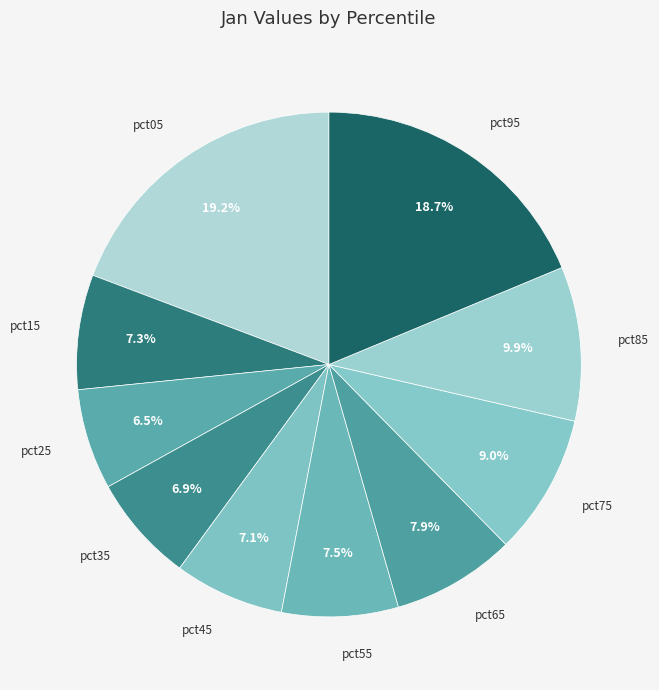

Does pct05 represent more than half of the total?

No